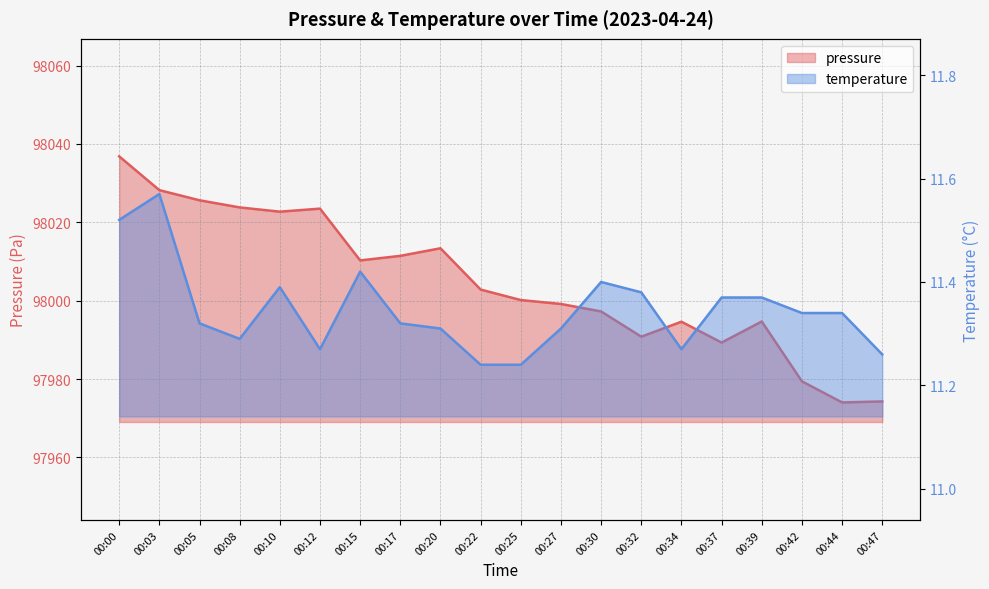

How many lines are shown in the chart?

2